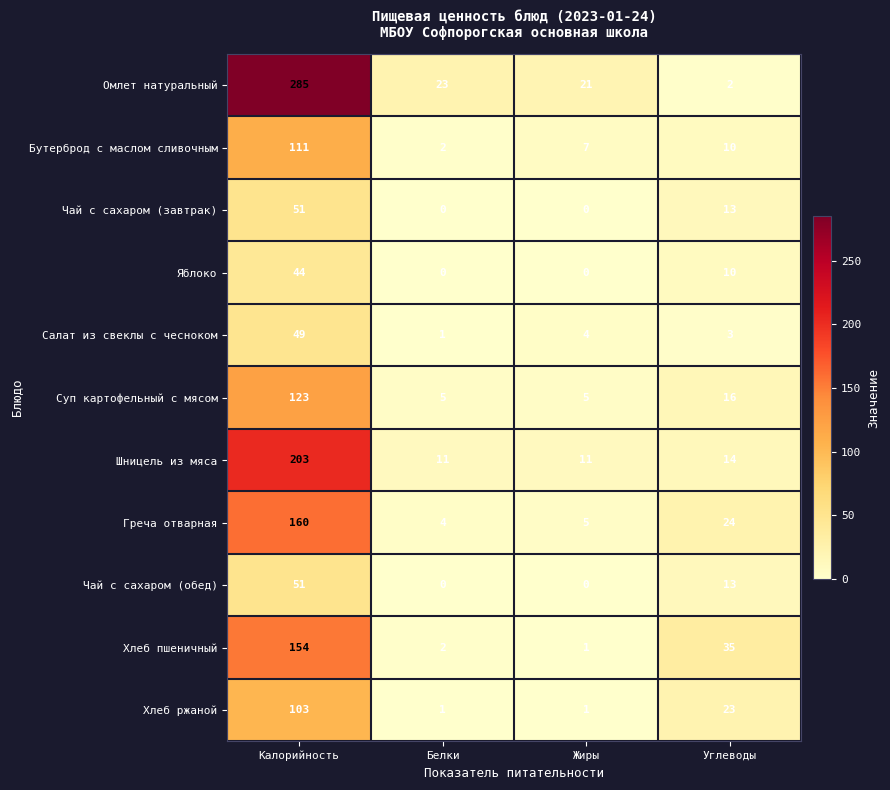

At which category is the sum across all series the highest?

Калорийность